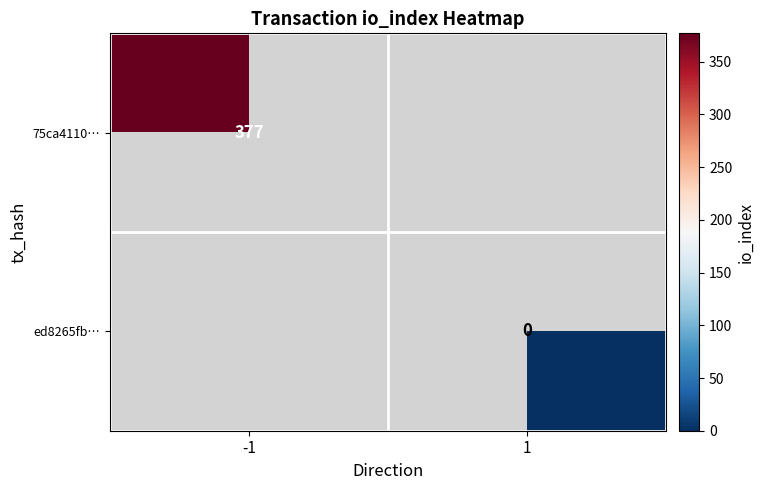

The 75ca4110… series shows 245 at -1. True or false?

False